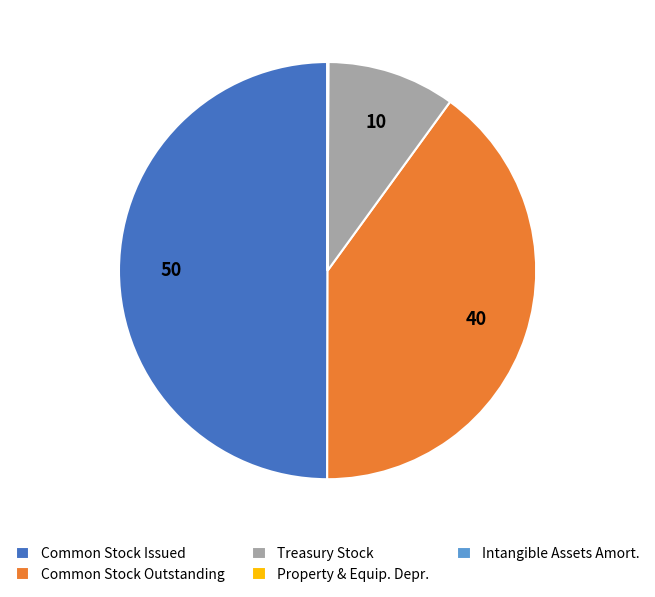

What is the ratio of the value at Common Stock Outstanding to the value at Treasury Stock?

4.0